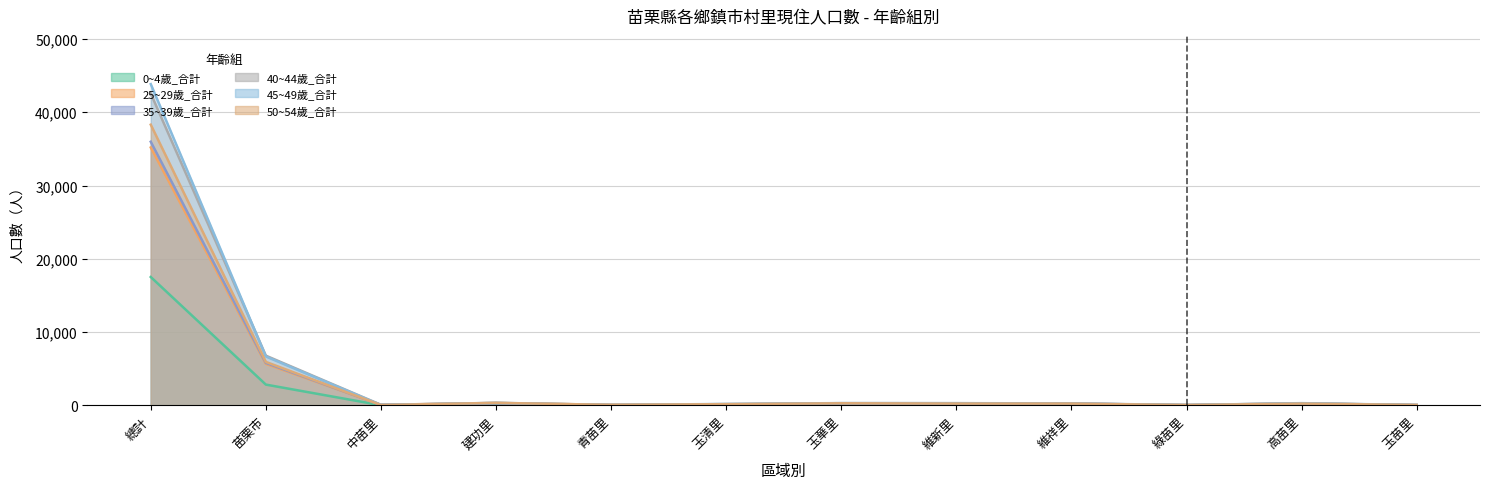

At which category does 40~44歲_合計 reach its first local peak?

建功里